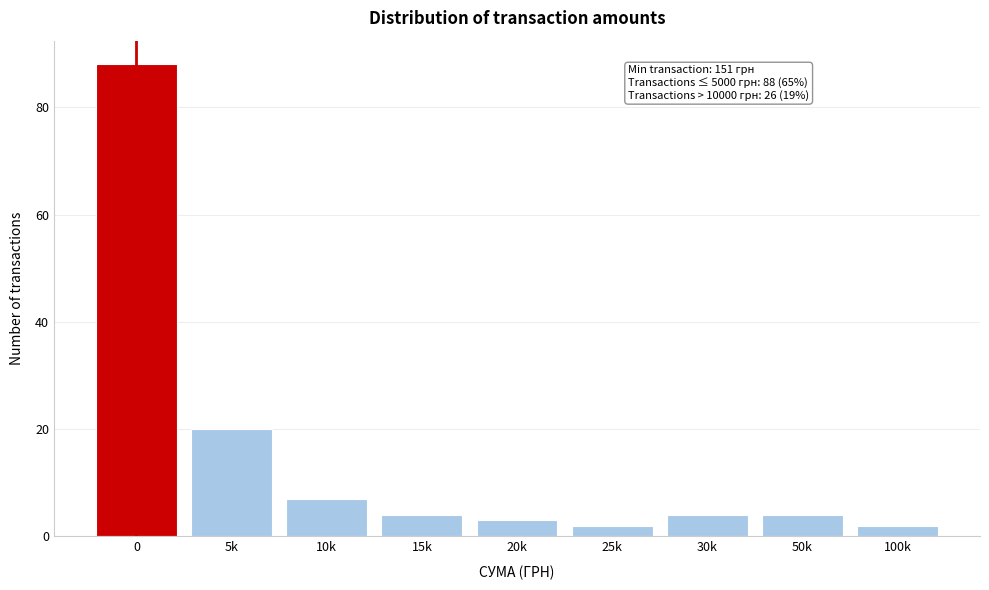

Reading right to left, transcribe all the data shown in this chart.

2	4	4	2	3	4	7	20	88